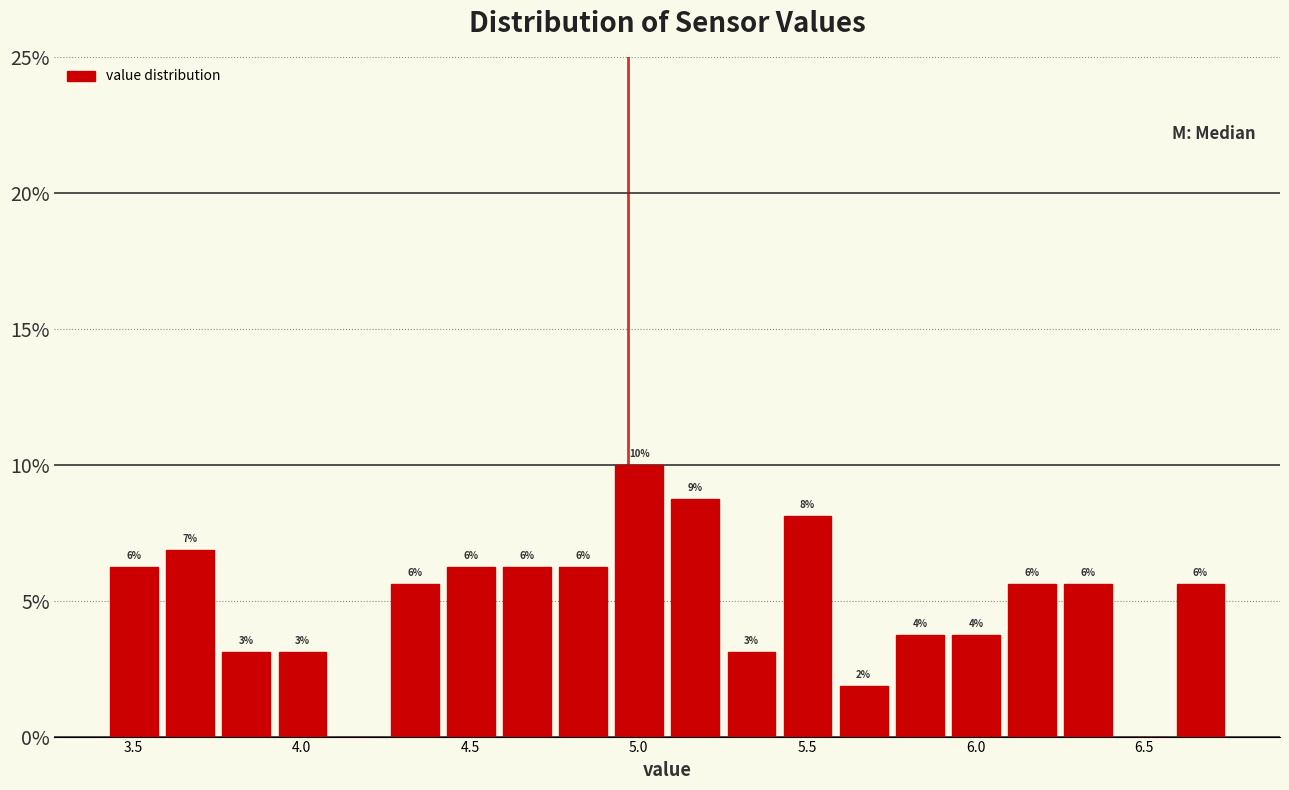

Around what value on the x-axis is the tallest bar? Give the approximate position of its centre, as read against the axis.

5.00